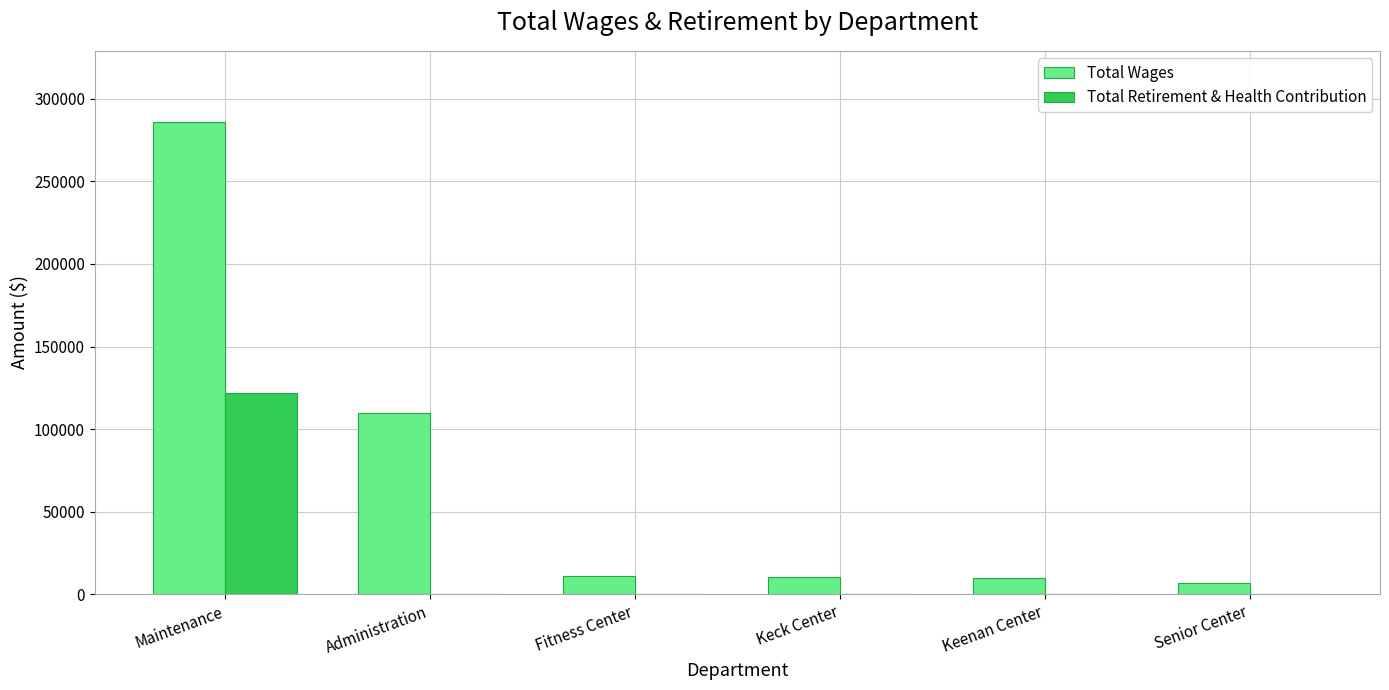

Where is Total Wages nearest to the value 146445?

Administration